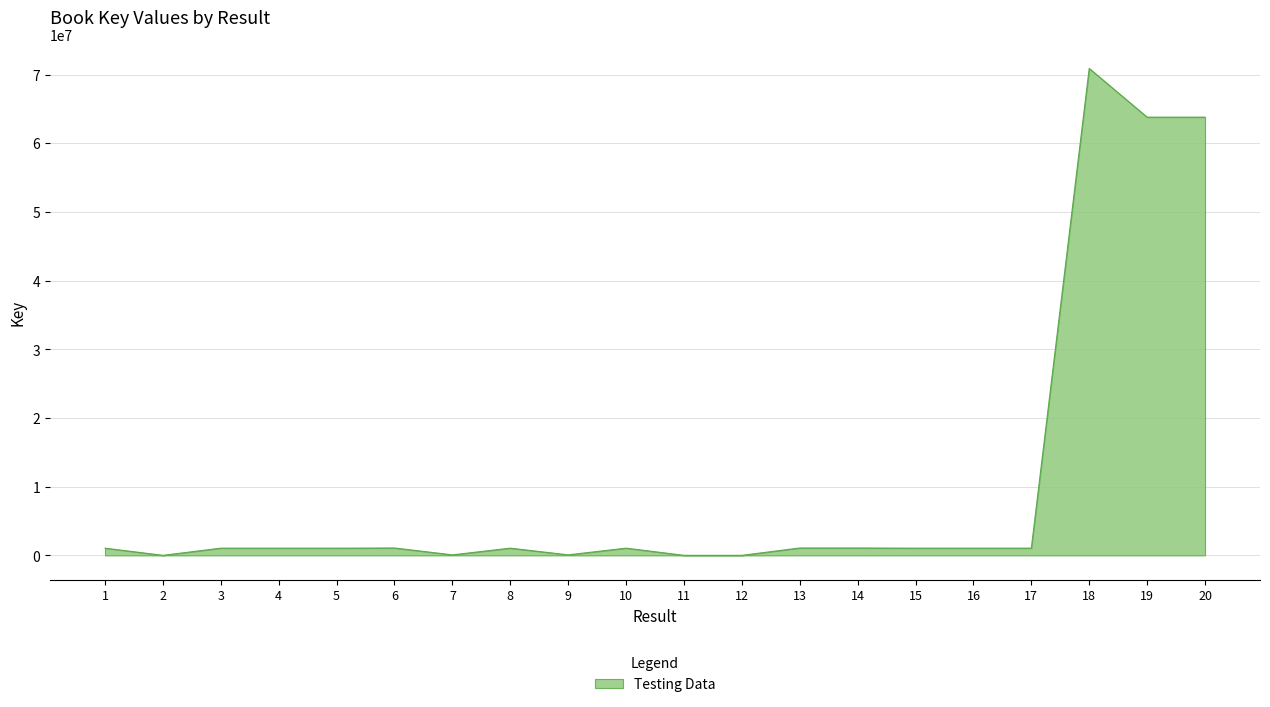

How many lines are shown in the chart?

1